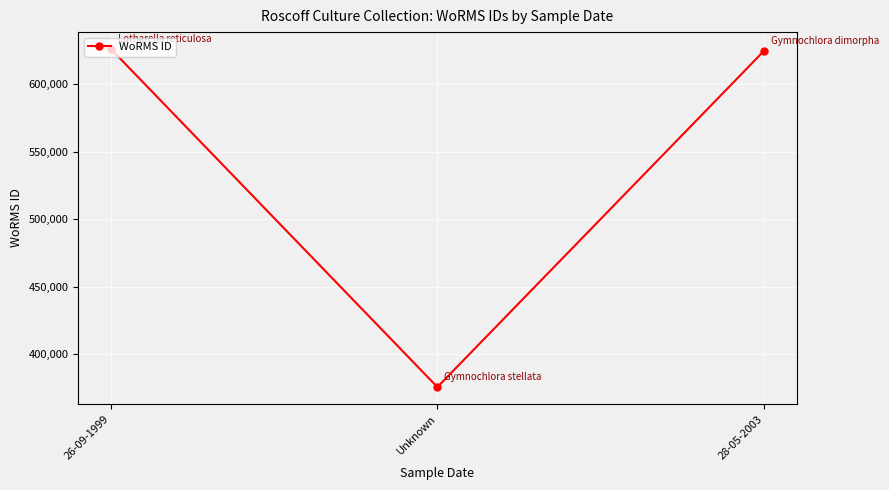

What is the greatest value displayed?

625997